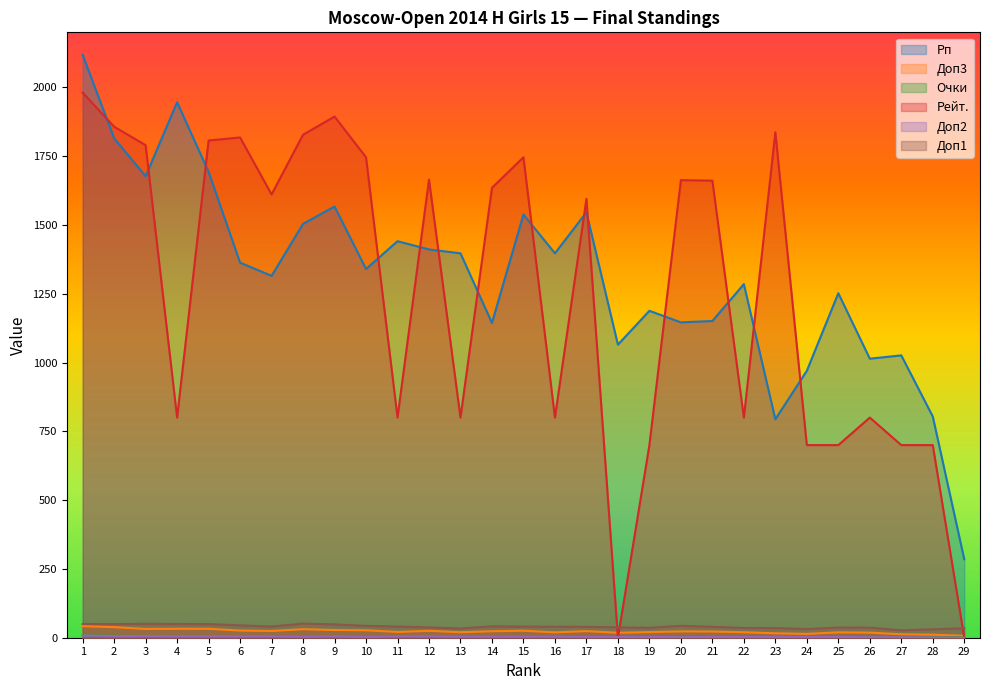

What is the sum of the Доп2 values at 19 and 23?

6.0